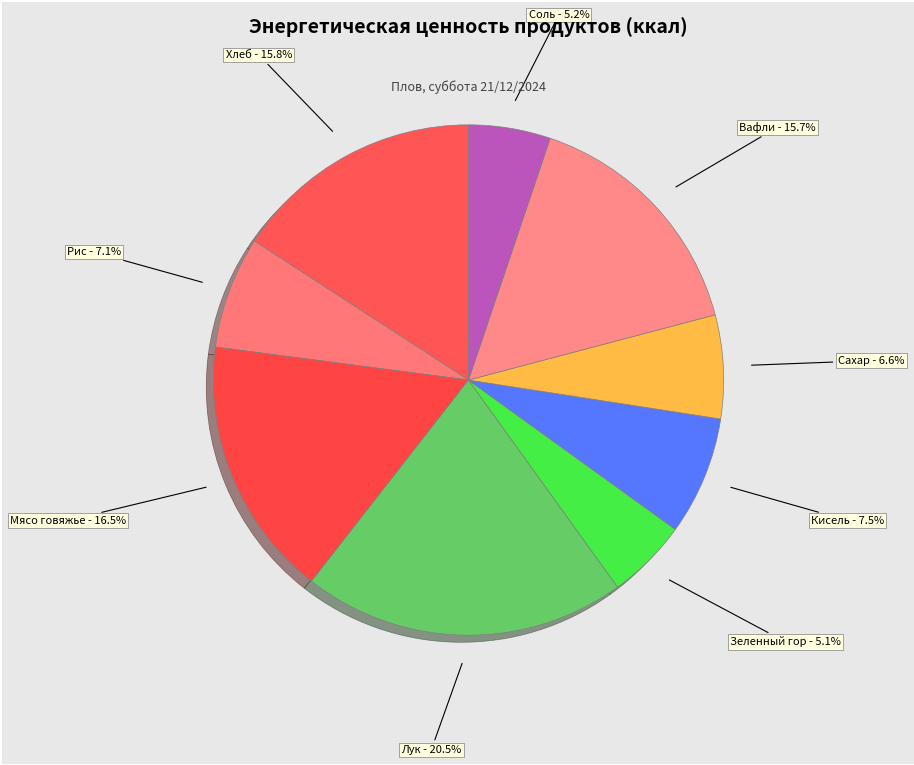

Does any single category account for the majority?

No